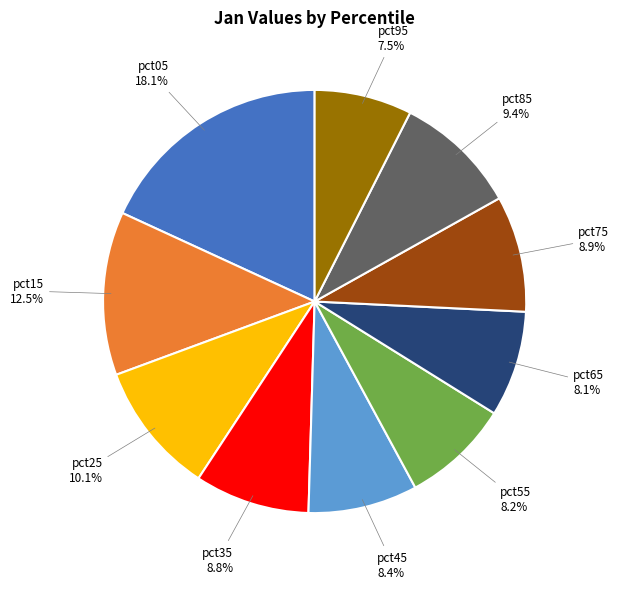

Between pct05 and pct45, which is larger?

pct05